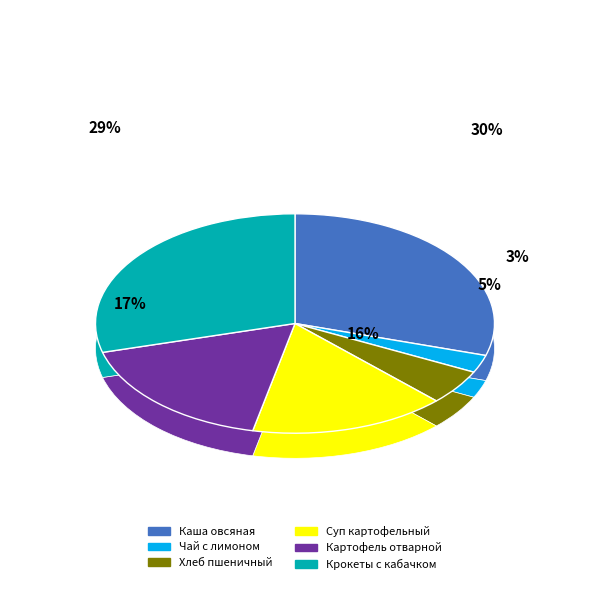

To the nearest percent, what is the difference between the largest and smallest slice percentages?

27%